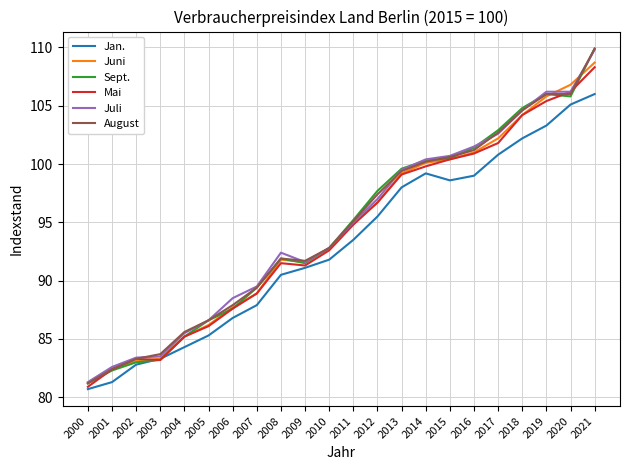

True or false: August has a value of 148.5 at 2008.

False